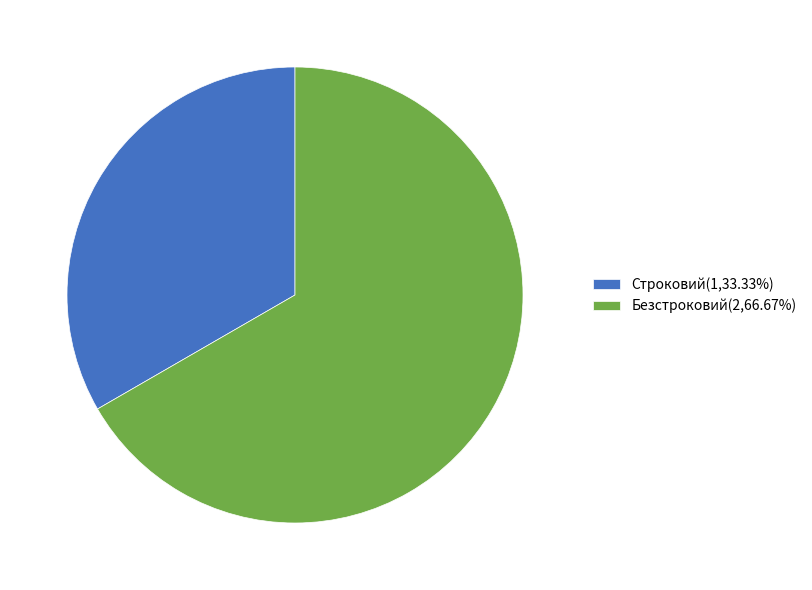

Does Строковий represent more than half of the total?

No